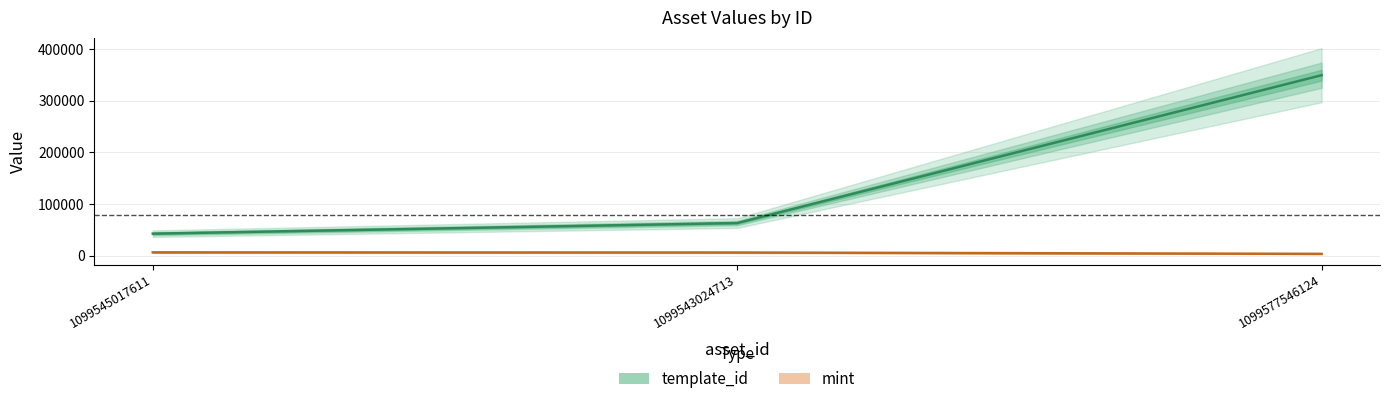

How many values in the mint series are below 5874?

1